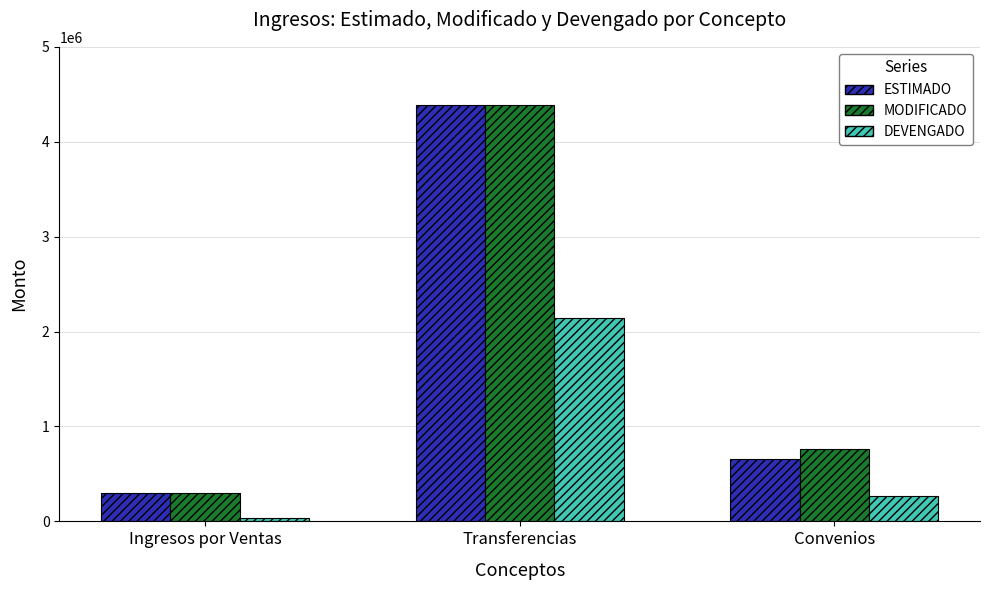

What is the difference between the maximum and minimum values in the DEVENGADO series?

2099270.2